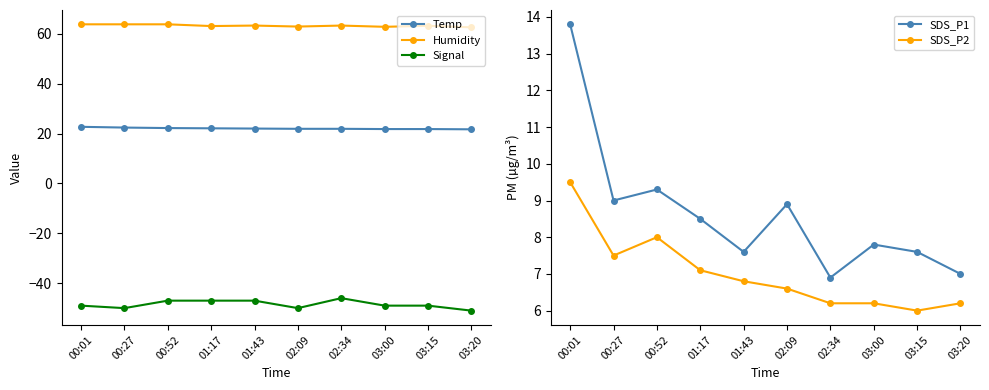

What is the sum of the Signal values at 03:15 and 02:09?

-99.0